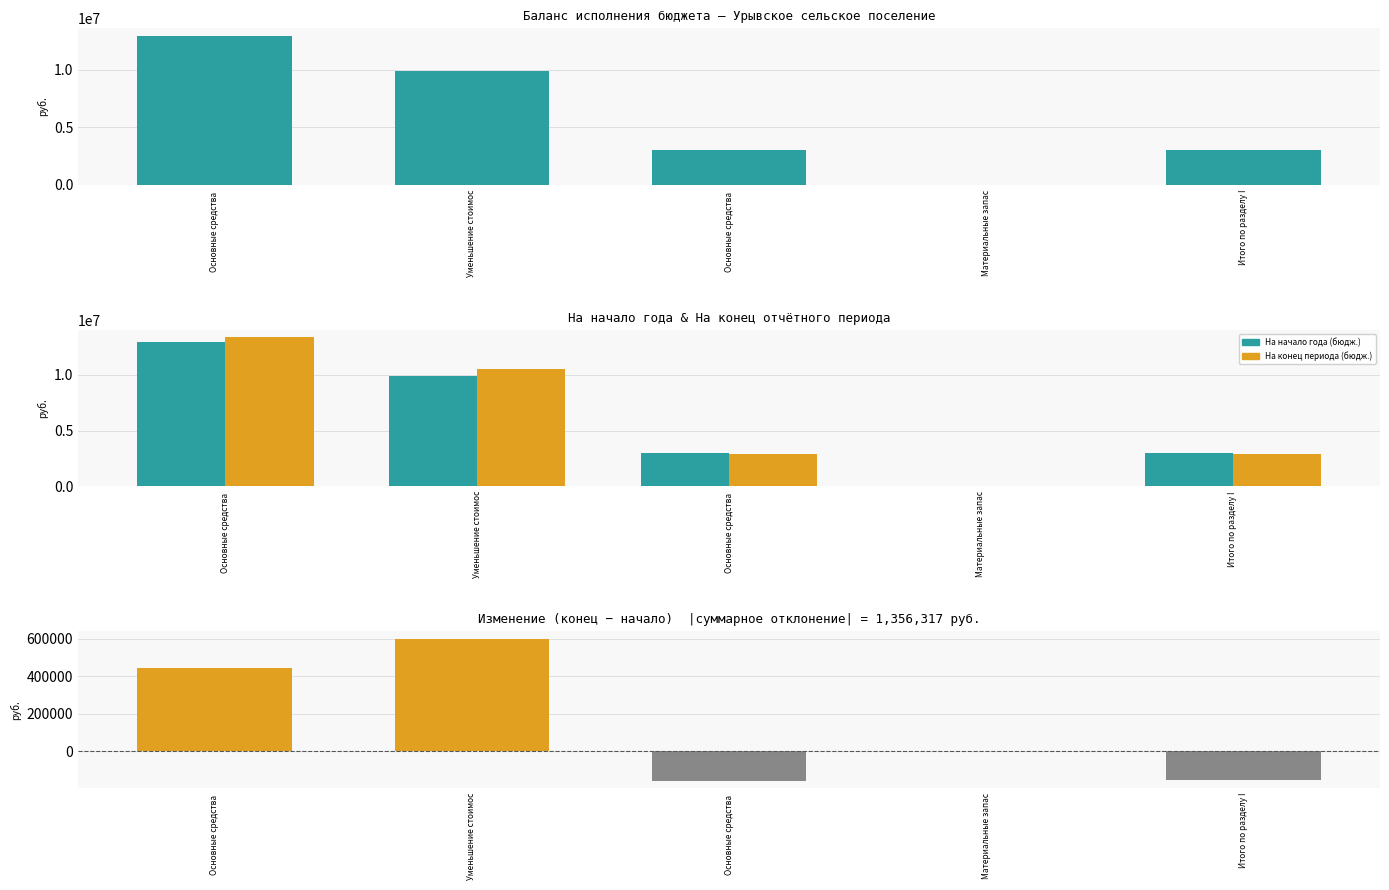

Where does the На начало года (бюдж.) series first go above 3033190?

Основные средства 